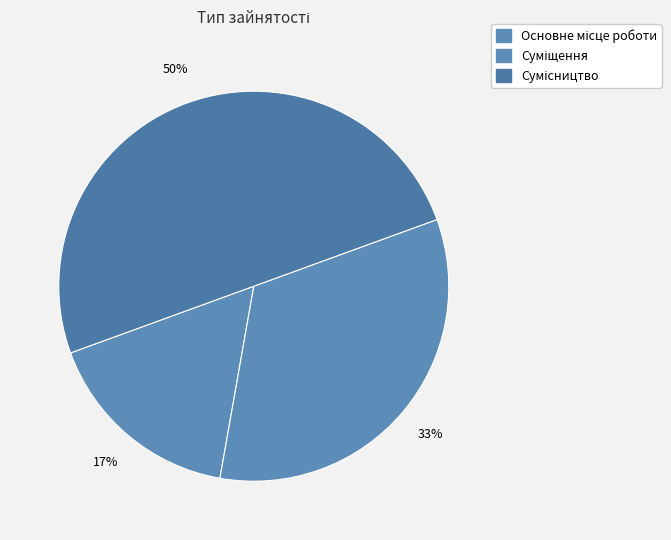

What is the change in value from Основне місце роботи to Сумісництво?

+2